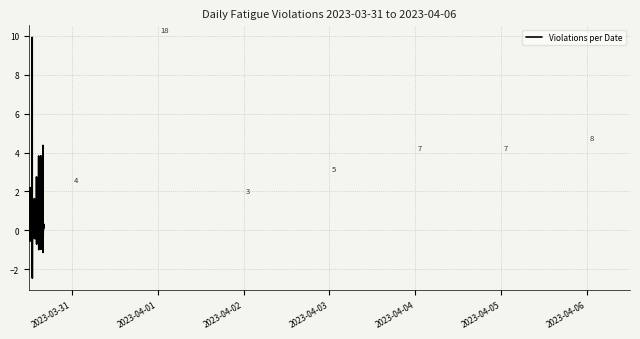

What is the minimum value shown in the chart?

-2.5